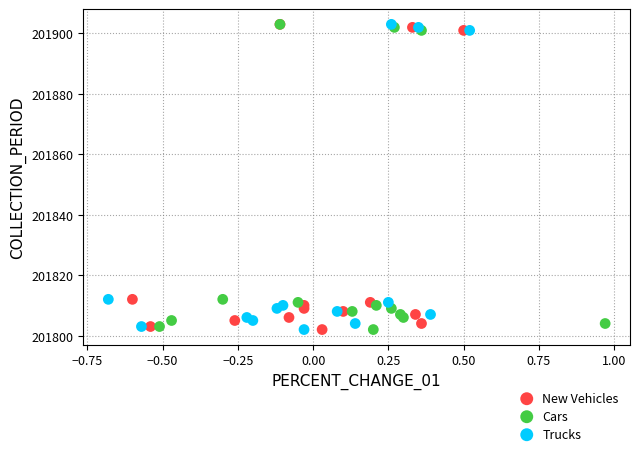

What are all the series names shown in the legend?

New Vehicles, Cars, Trucks